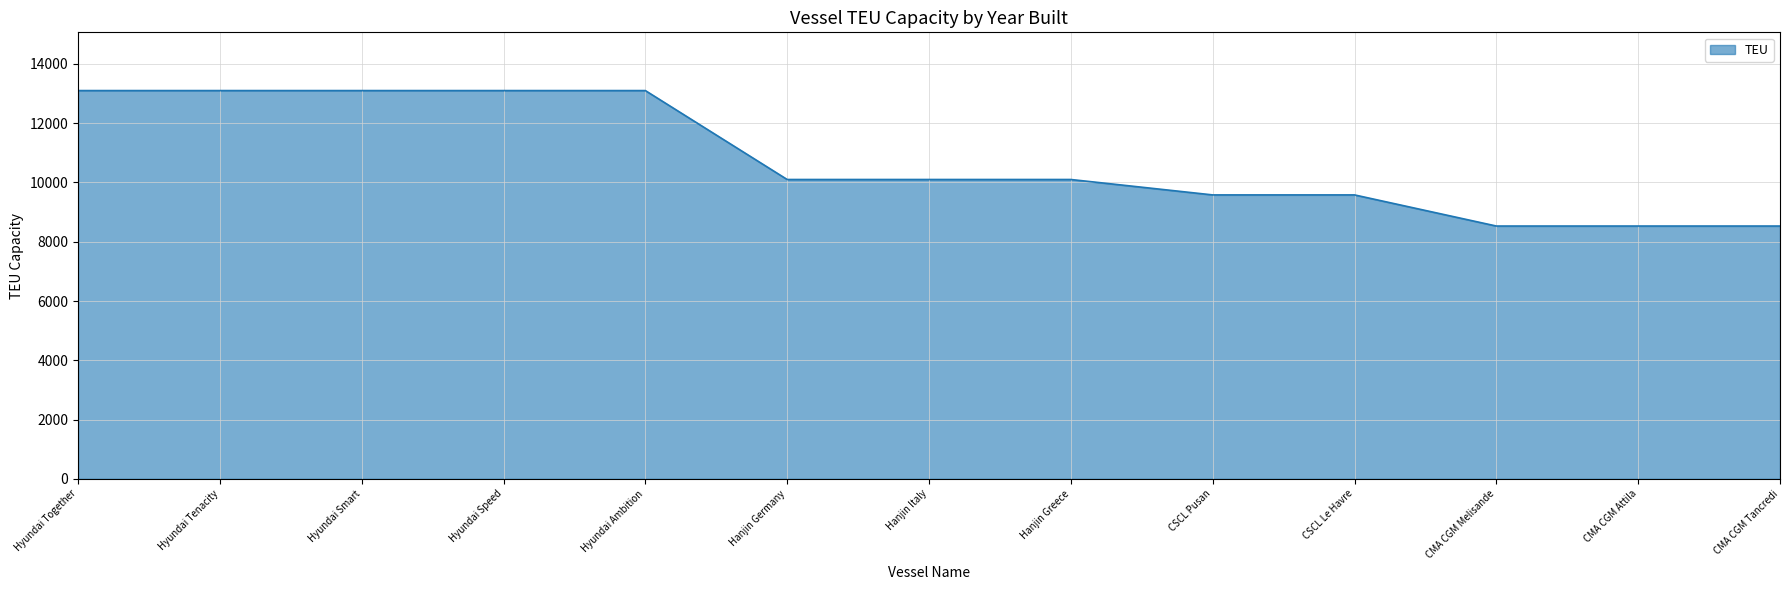

Is it true that the value at Hyundai Ambition is 21527?

False